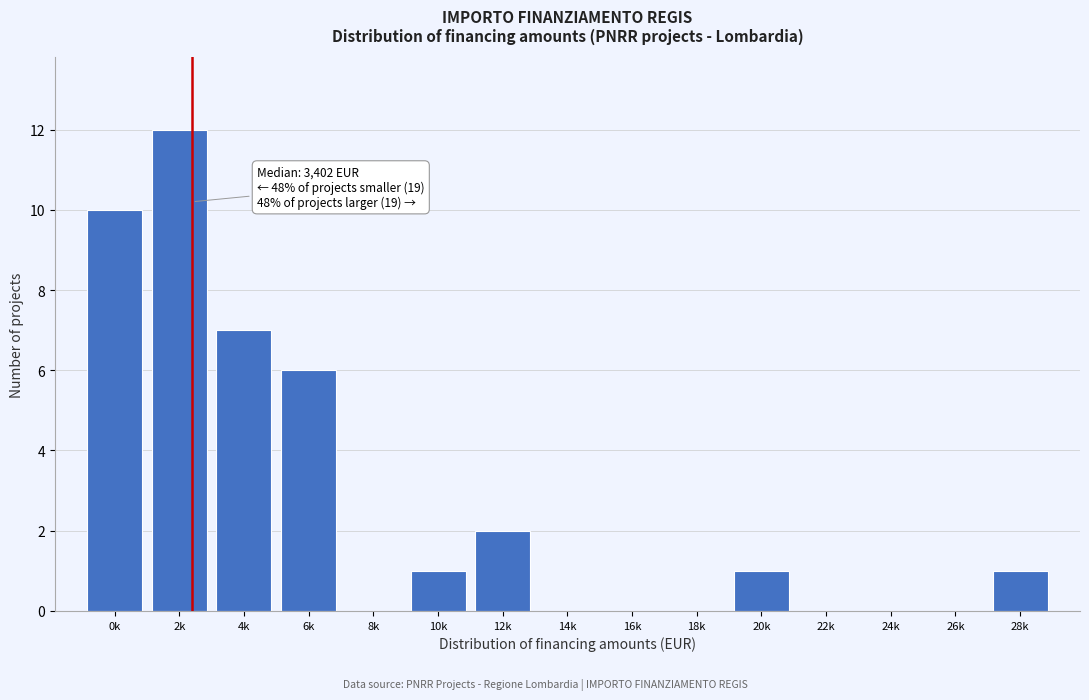

Reading left to right, extract all data points from this chart.

0k=10	2k=12	4k=7	6k=6	8k=0	10k=1	12k=2	14k=0	16k=0	18k=0	20k=1	22k=0	24k=0	26k=0	28k=1